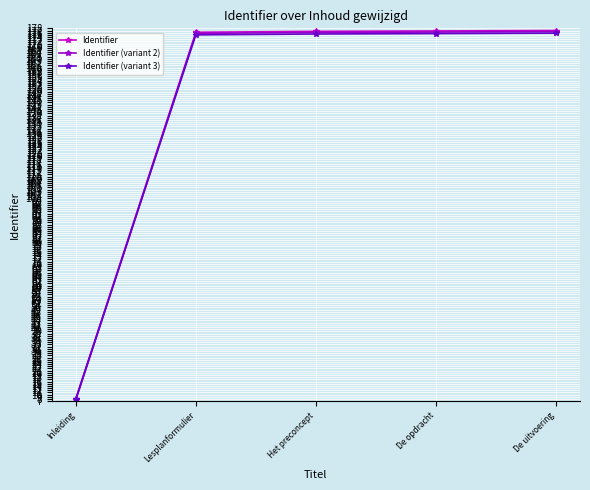

Does the chart display data point markers on the line(s)?

Yes